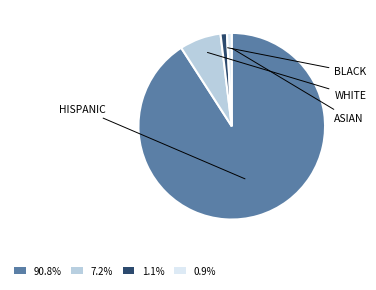

Combined, do 90.8% and 0.9% account for over 50%?

Yes